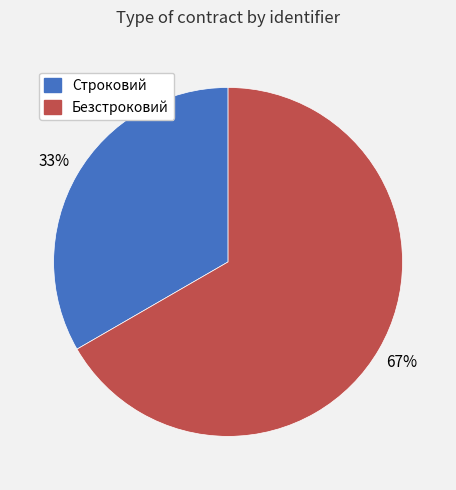

How many segments does this pie chart have?

2